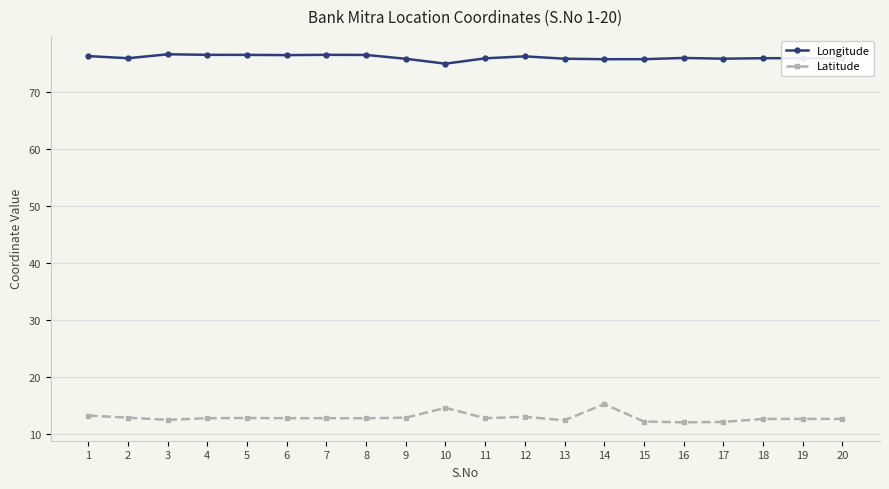

List the series in order of their overall mean, highest first.

Longitude, Latitude